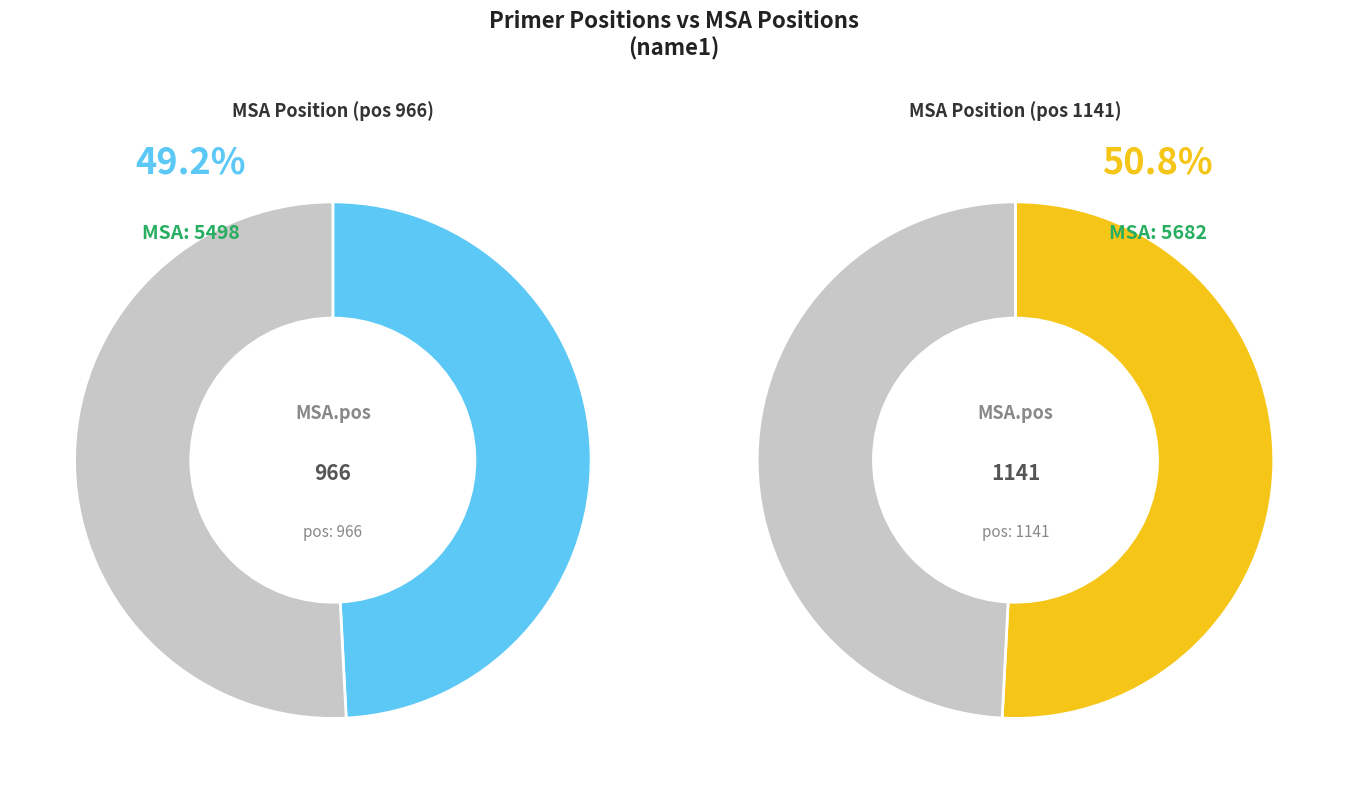

True or false: pos_966 accounts for 49% of the total.

True